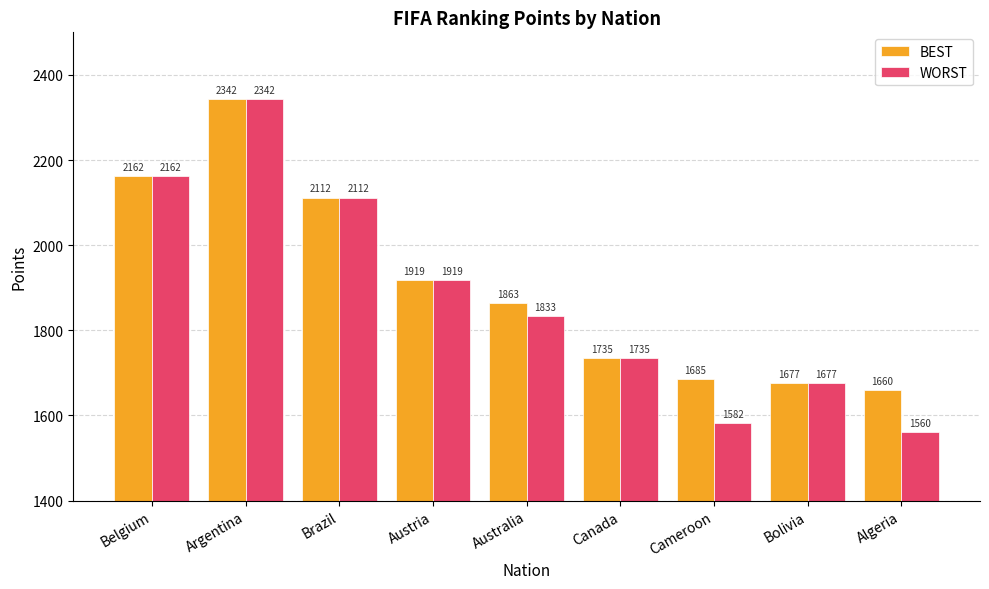

What is the difference between the maximum and minimum values in the WORST series?

781.8